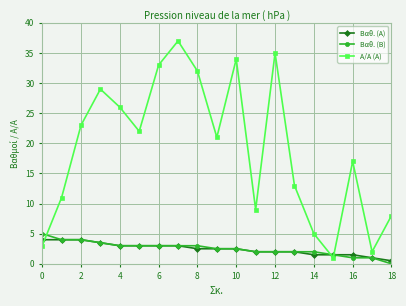

True or false: Α/Α (Α) has more than 1 points higher than both neighbors.

True